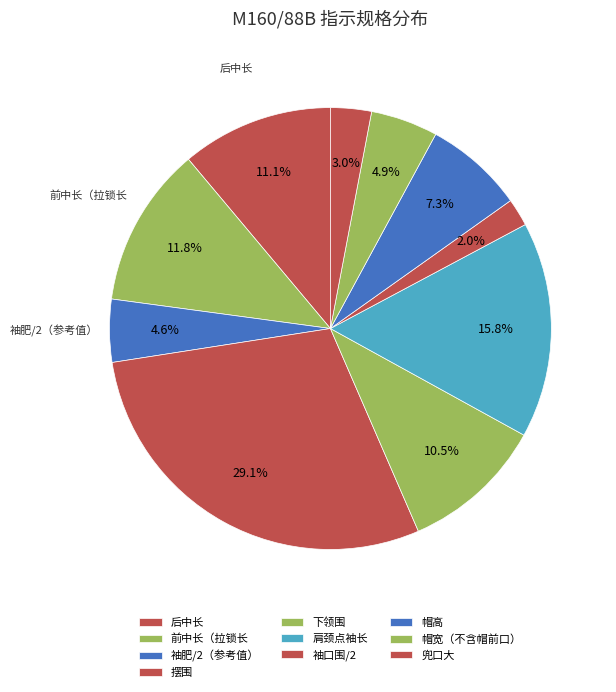

Does 前中长（拉锁长 represent more than half of the total?

No